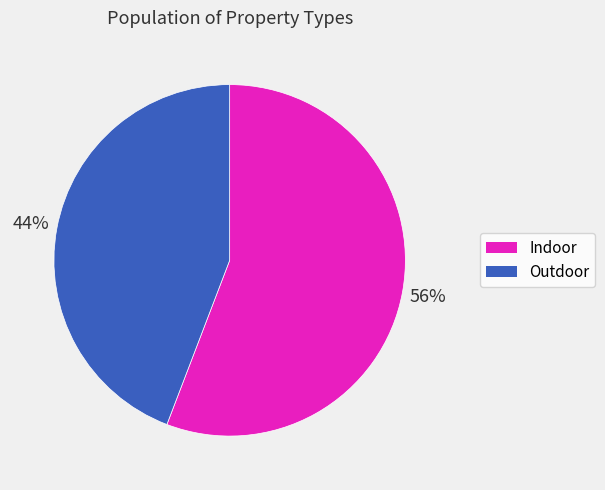

Does any single category account for the majority?

Yes